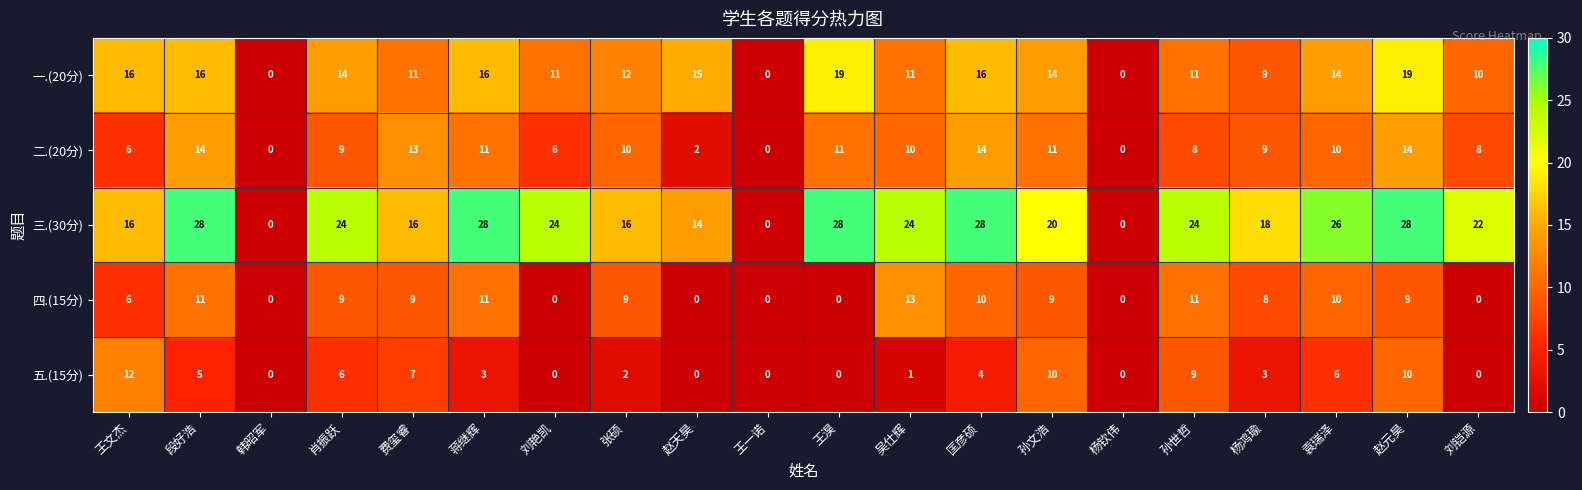

What is the sum of the 二.(20分) values at 王一诺 and 王淏?

11